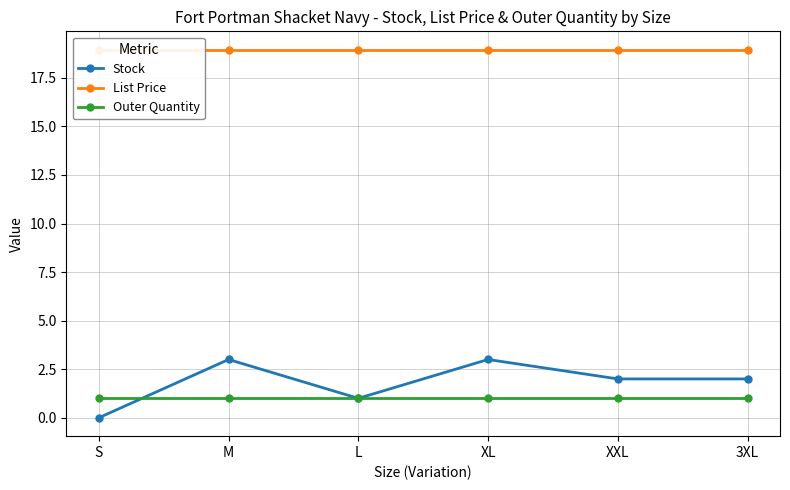

What is the sum of all List Price values?

113.7